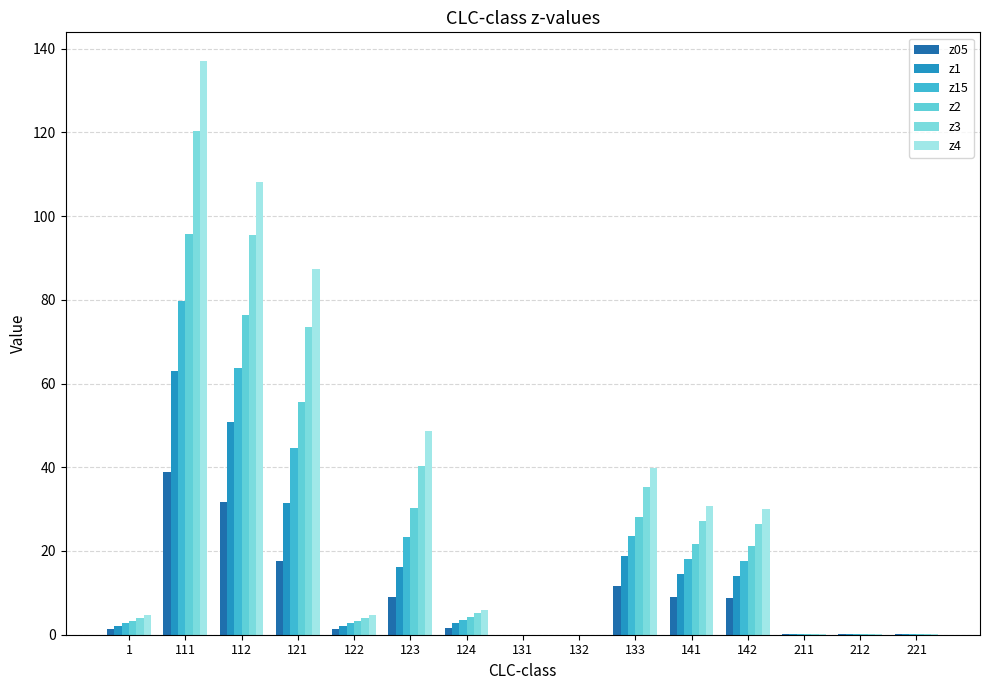

What is the total value across all series at 133?

157.4